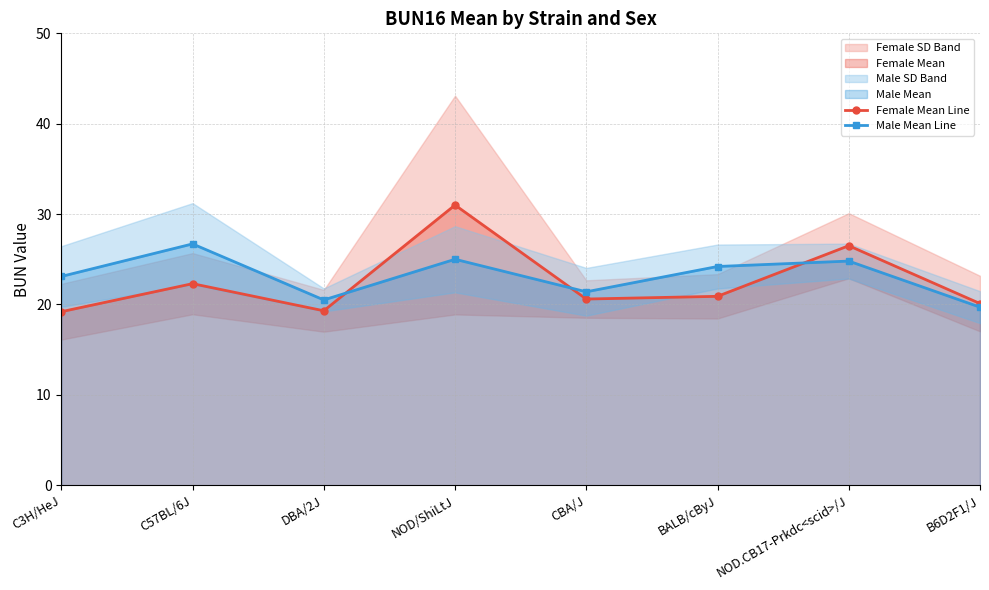

What is the difference between the Female Mean Line values at BALB/cByJ and C57BL/6J?

1.4